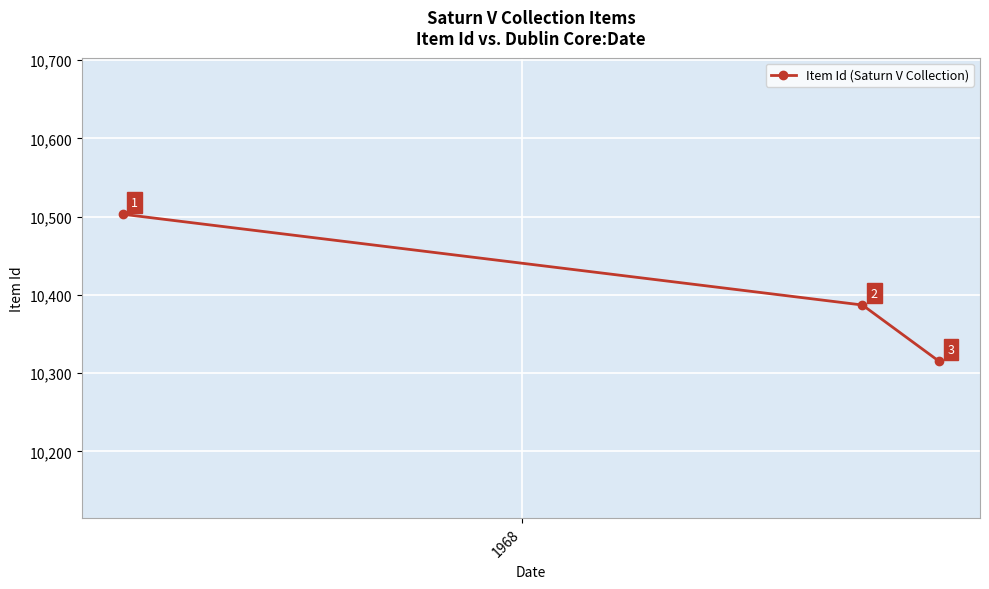

What is the value of the 3rd point from the left?

10315